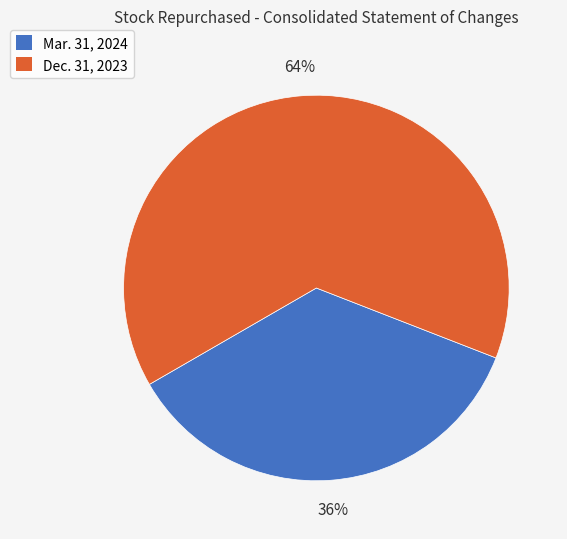

Which slice is the smallest?

Mar. 31, 2024